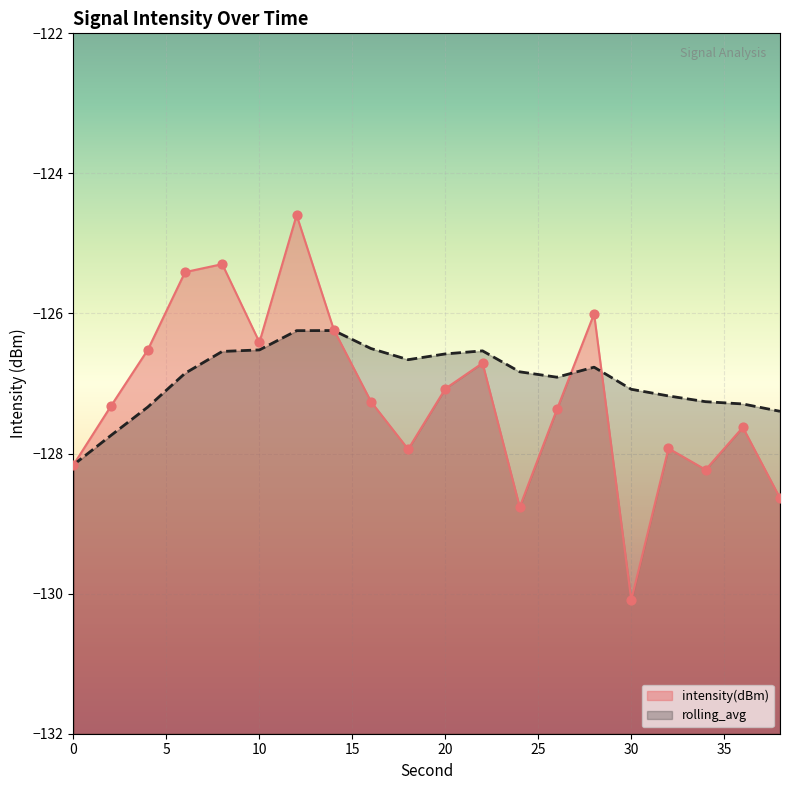

What is the total value across all series at 24?

-255.6